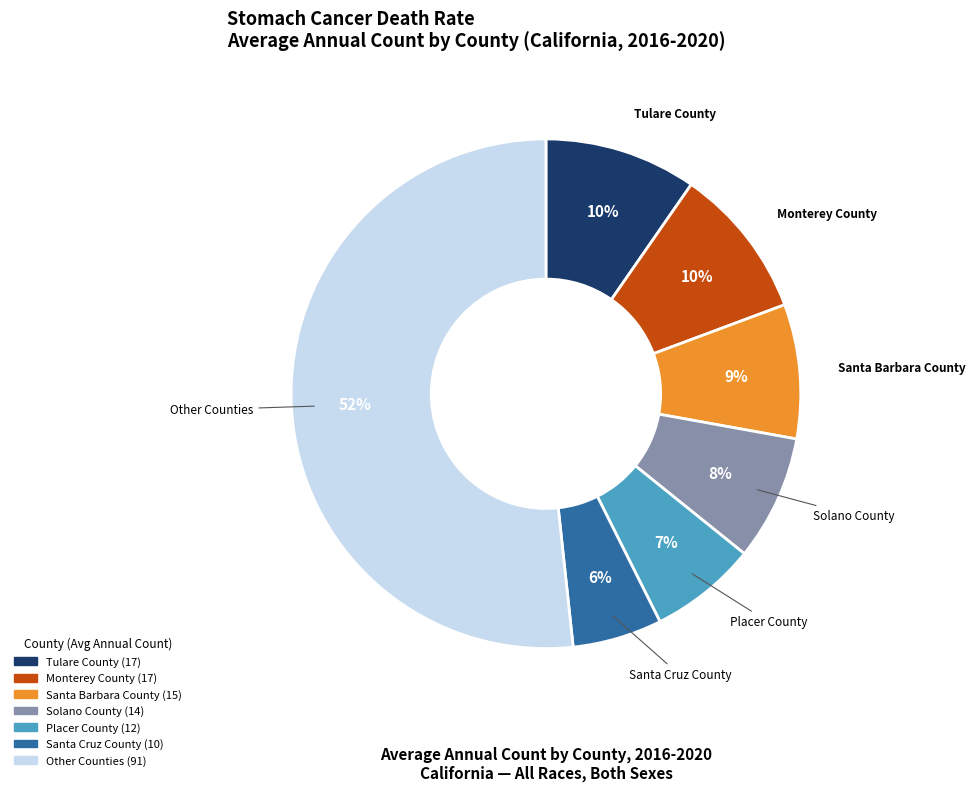

Count the number of slices in the pie.

7